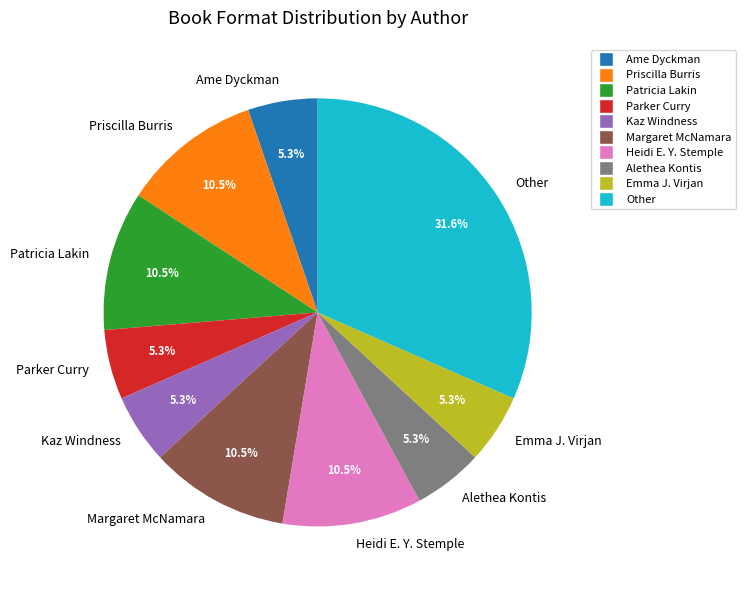

What percentage is the Emma J. Virjan slice, to the nearest percent?

5%